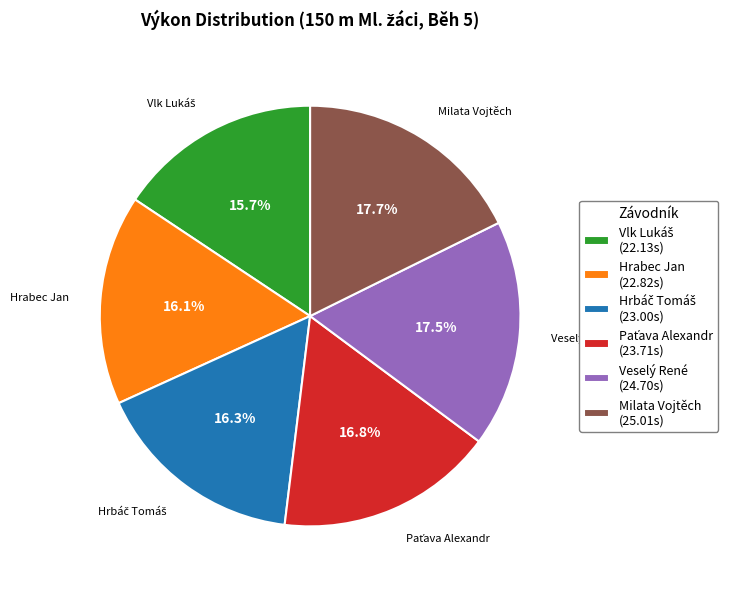

Is there a majority slice in this chart?

No